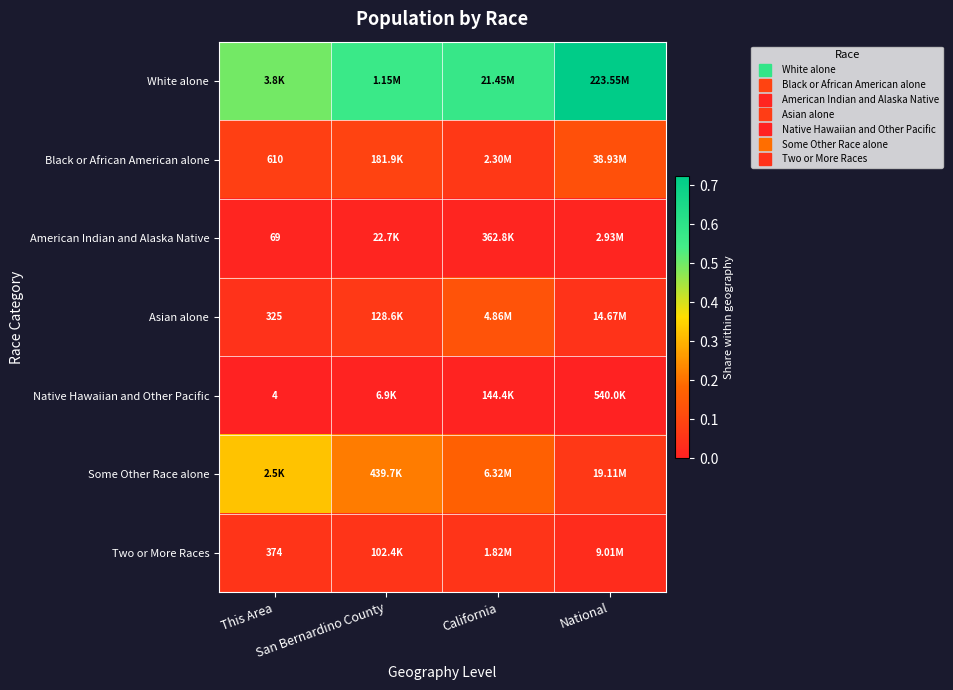

Is the value of American Indian and Alaska Native at National greater than the value of Two or More Races at This Area?

No